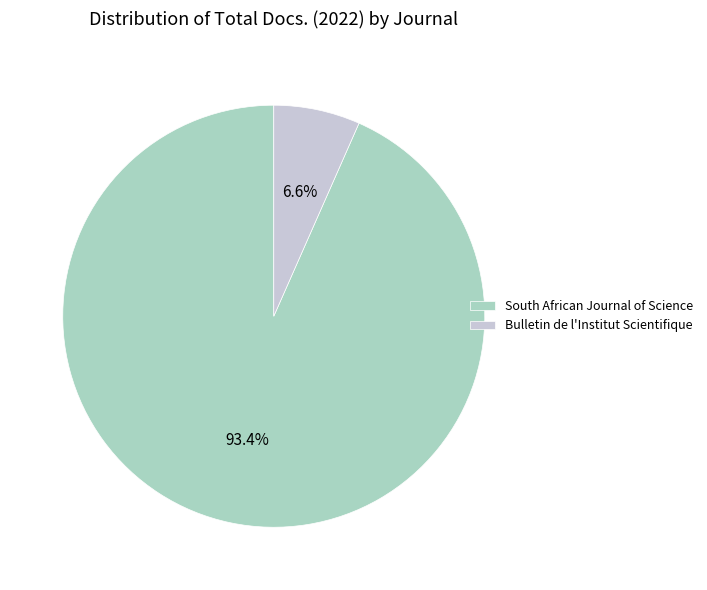

To the nearest percent, what is the difference between the largest and smallest slice percentages?

87%